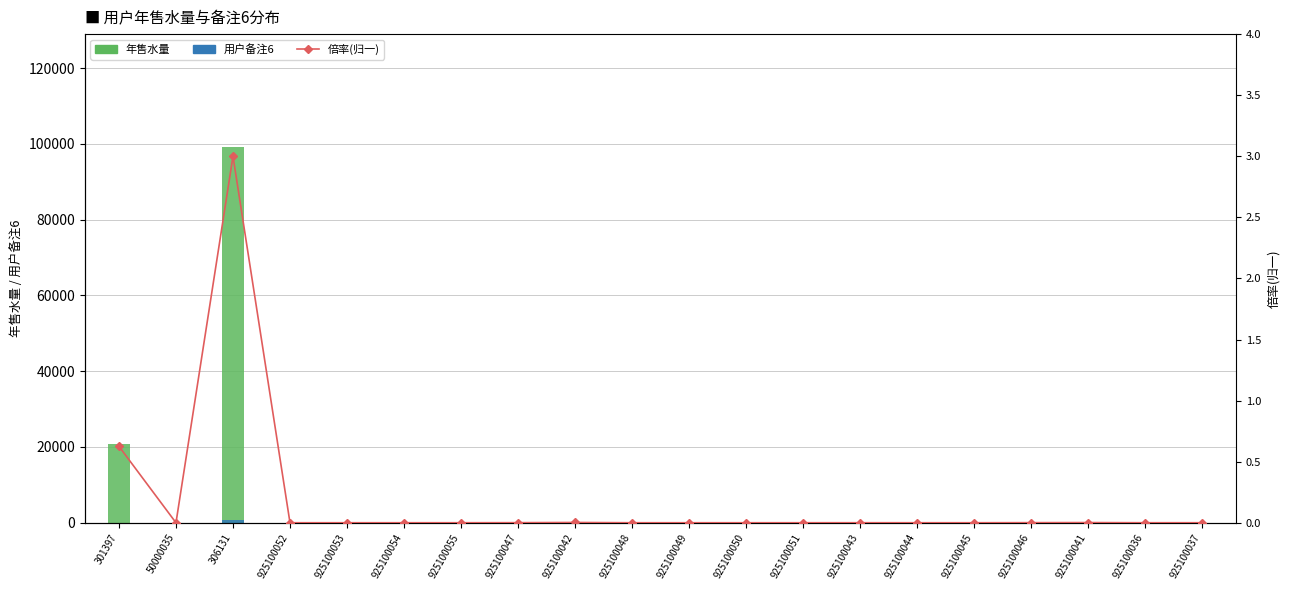

Which category has the lowest value across all series?

50000035